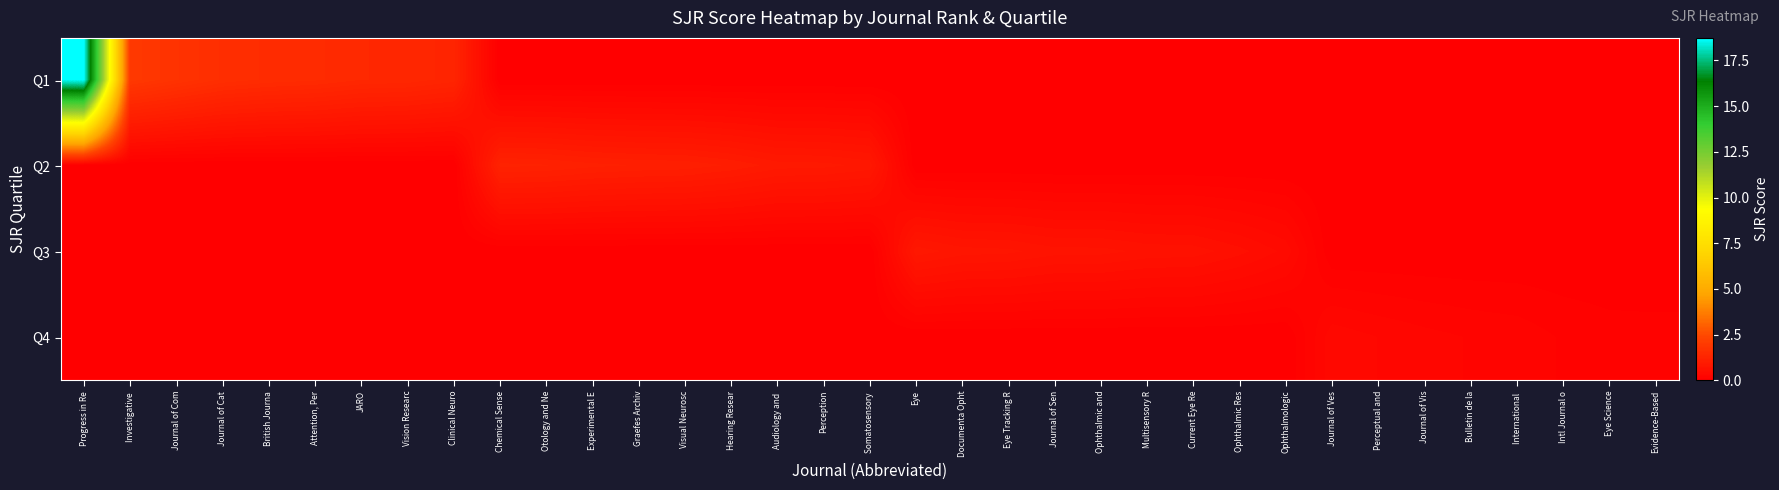

Reading right to left, what are all the values shown in this chart?

Q1: Evidence-Based=0.0	Eye Science=0.0	Intl Journal o=0.0	International =0.0	Bulletin de la=0.0	Journal of Vis=0.0	Perceptual and=0.0	Journal of Ves=0.0	Ophthalmologic=0.0	Ophthalmic Res=0.0	Current Eye Re=0.0	Multisensory R=0.0	Ophthalmic and=0.0	Journal of Sen=0.0	Eye Tracking R=0.0	Documenta Opht=0.0	Eye=0.0	Somatosensory =0.0	Perception=0.0	Audiology and =0.0	Hearing Resear=0.0	Visual Neurosc=0.0	Graefes Archiv=0.0	Experimental E=0.0	Otology and Ne=0.0	Chemical Sense=0.0	Clinical Neuro=1.3	Vision Researc=1.4	JARO=1.4	Attention, Per=1.5	British Journa=1.5	Journal of Cat=1.6	Journal of Com=1.8	Investigative =1.9	Progress in Re=18.7
Q2: Evidence-Based=0.0	Eye Science=0.0	Intl Journal o=0.0	International =0.0	Bulletin de la=0.0	Journal of Vis=0.0	Perceptual and=0.0	Journal of Ves=0.0	Ophthalmologic=0.0	Ophthalmic Res=0.0	Current Eye Re=0.0	Multisensory R=0.0	Ophthalmic and=0.0	Journal of Sen=0.0	Eye Tracking R=0.0	Documenta Opht=0.0	Eye=0.0	Somatosensory =0.9	Perception=0.9	Audiology and =0.9	Hearing Resear=1.0	Visual Neurosc=1.1	Graefes Archiv=1.1	Experimental E=1.1	Otology and Ne=1.2	Chemical Sense=1.2	Clinical Neuro=0.0	Vision Researc=0.0	JARO=0.0	Attention, Per=0.0	British Journa=0.0	Journal of Cat=0.0	Journal of Com=0.0	Investigative =0.0	Progress in Re=0.0
Q3: Evidence-Based=0.0	Eye Science=0.0	Intl Journal o=0.0	International =0.0	Bulletin de la=0.0	Journal of Vis=0.0	Perceptual and=0.0	Journal of Ves=0.0	Ophthalmologic=0.4	Ophthalmic Res=0.5	Current Eye Re=0.6	Multisensory R=0.6	Ophthalmic and=0.7	Journal of Sen=0.7	Eye Tracking R=0.8	Documenta Opht=0.8	Eye=0.8	Somatosensory =0.0	Perception=0.0	Audiology and =0.0	Hearing Resear=0.0	Visual Neurosc=0.0	Graefes Archiv=0.0	Experimental E=0.0	Otology and Ne=0.0	Chemical Sense=0.0	Clinical Neuro=0.0	Vision Researc=0.0	JARO=0.0	Attention, Per=0.0	British Journa=0.0	Journal of Cat=0.0	Journal of Com=0.0	Investigative =0.0	Progress in Re=0.0
Q4: Evidence-Based=0.1	Eye Science=0.1	Intl Journal o=0.1	International =0.2	Bulletin de la=0.2	Journal of Vis=0.2	Perceptual and=0.3	Journal of Ves=0.3	Ophthalmologic=0.0	Ophthalmic Res=0.0	Current Eye Re=0.0	Multisensory R=0.0	Ophthalmic and=0.0	Journal of Sen=0.0	Eye Tracking R=0.0	Documenta Opht=0.0	Eye=0.0	Somatosensory =0.0	Perception=0.0	Audiology and =0.0	Hearing Resear=0.0	Visual Neurosc=0.0	Graefes Archiv=0.0	Experimental E=0.0	Otology and Ne=0.0	Chemical Sense=0.0	Clinical Neuro=0.0	Vision Researc=0.0	JARO=0.0	Attention, Per=0.0	British Journa=0.0	Journal of Cat=0.0	Journal of Com=0.0	Investigative =0.0	Progress in Re=0.0